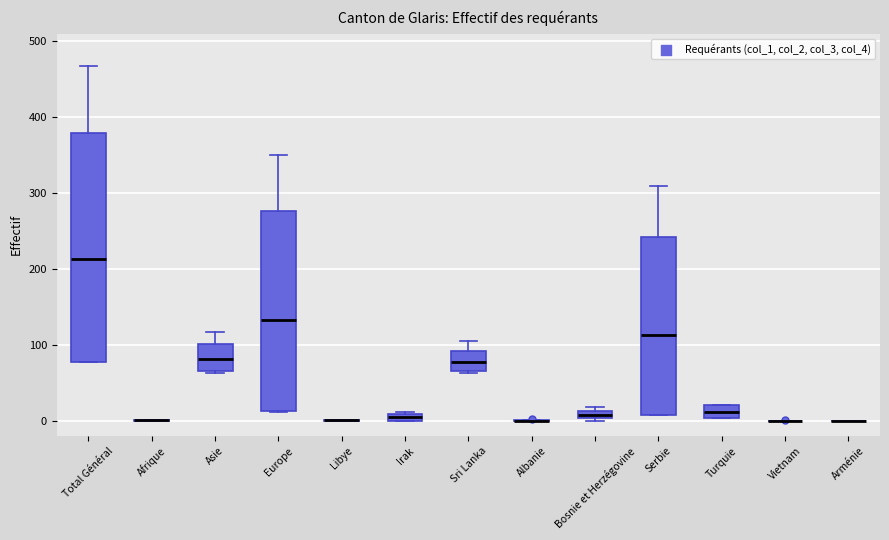

Where is the upper edge of the box for Sri Lanka on the y-axis? The values are not printed on the chart, so give them approximately, as read against the axis.

90